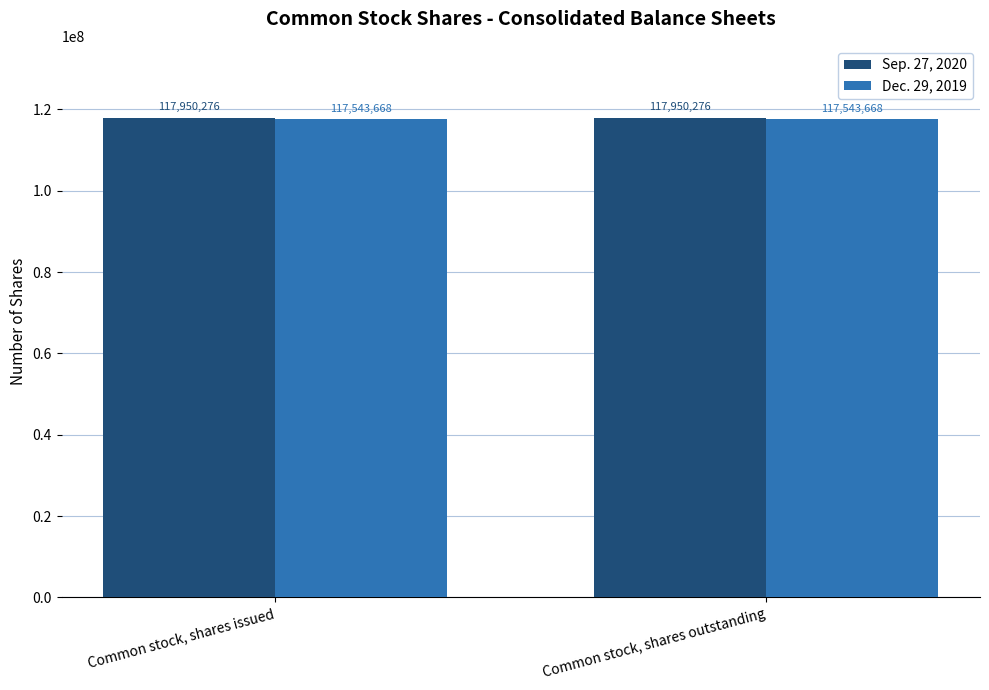

Reading right to left, extract all data points from this chart.

Sep. 27, 2020: 117950276	117950276
Dec. 29, 2019: 117543668	117543668